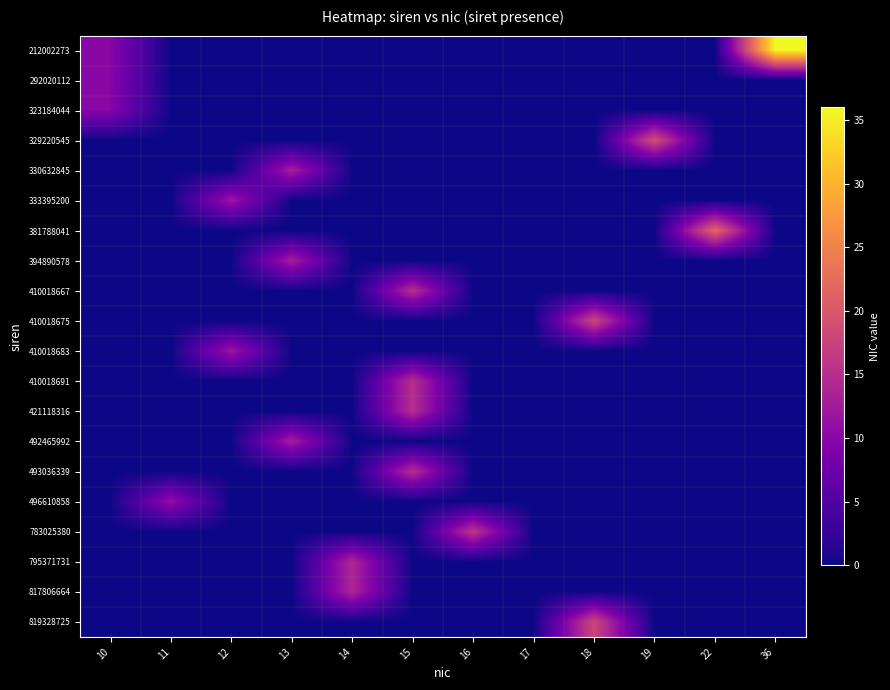

At which category is the sum across all series the highest?

15